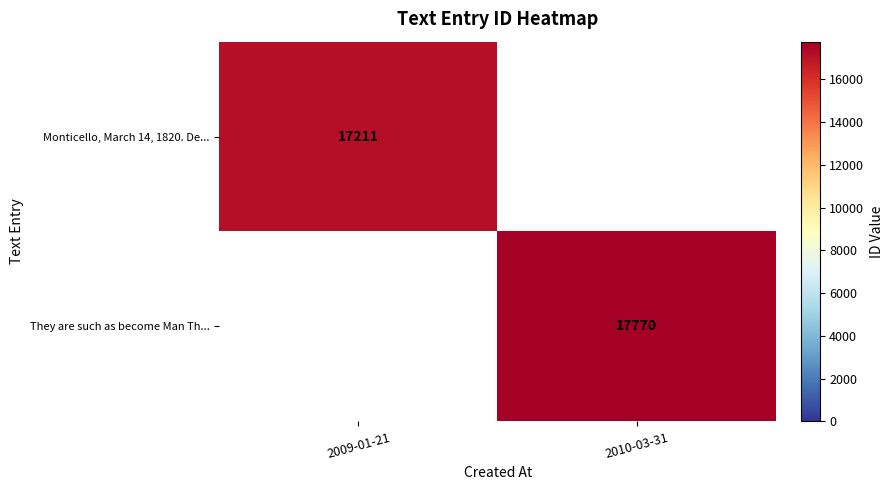

At how many categories does at least one series exceed 17606?

1